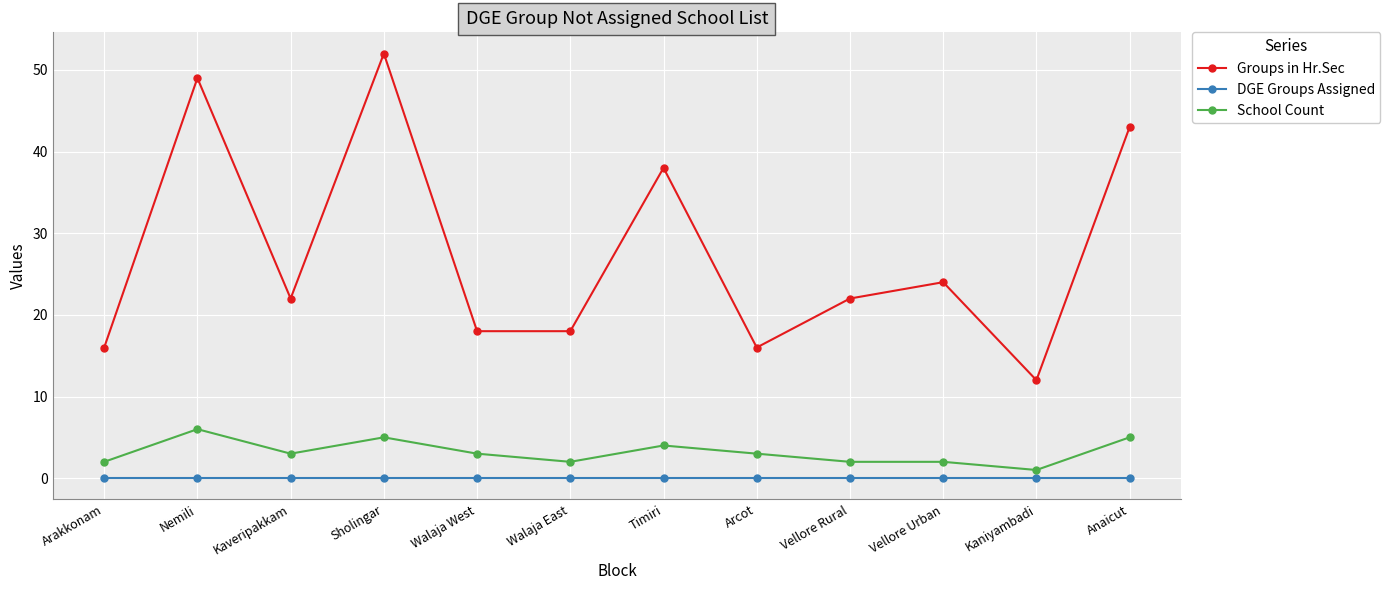

At how many categories does at least one series exceed 32?

4